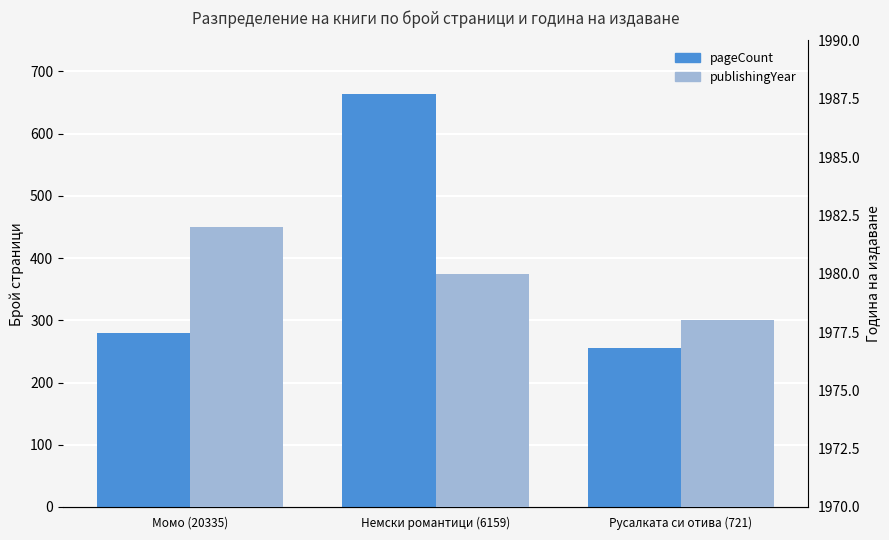

List the series in order of their overall mean, lowest first.

pageCount, publishingYear